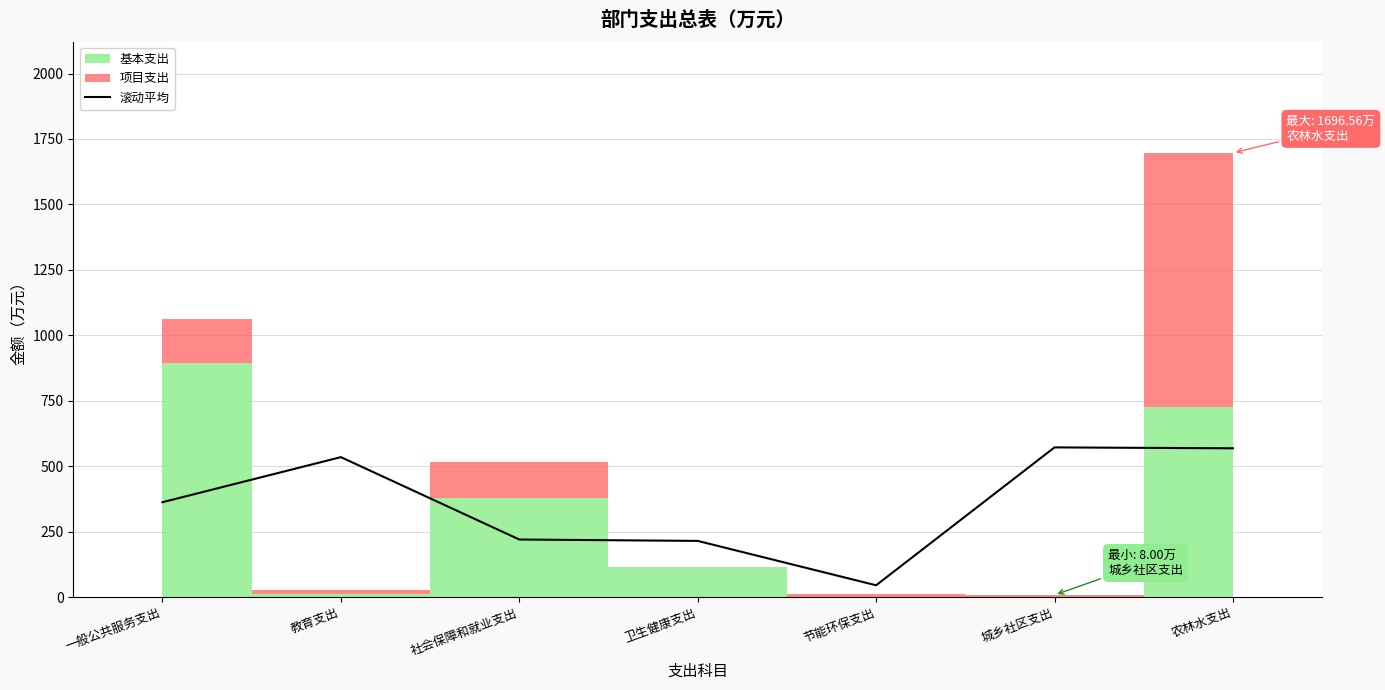

At which label does 滚动平均 reach its minimum?

节能环保支出